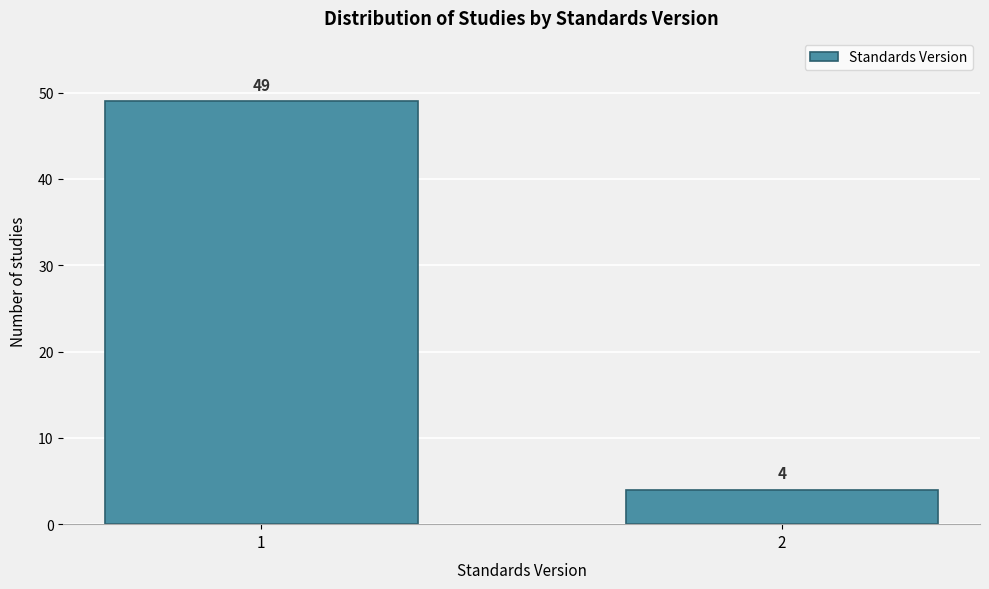

Reading left to right, extract all data points from this chart.

49	4